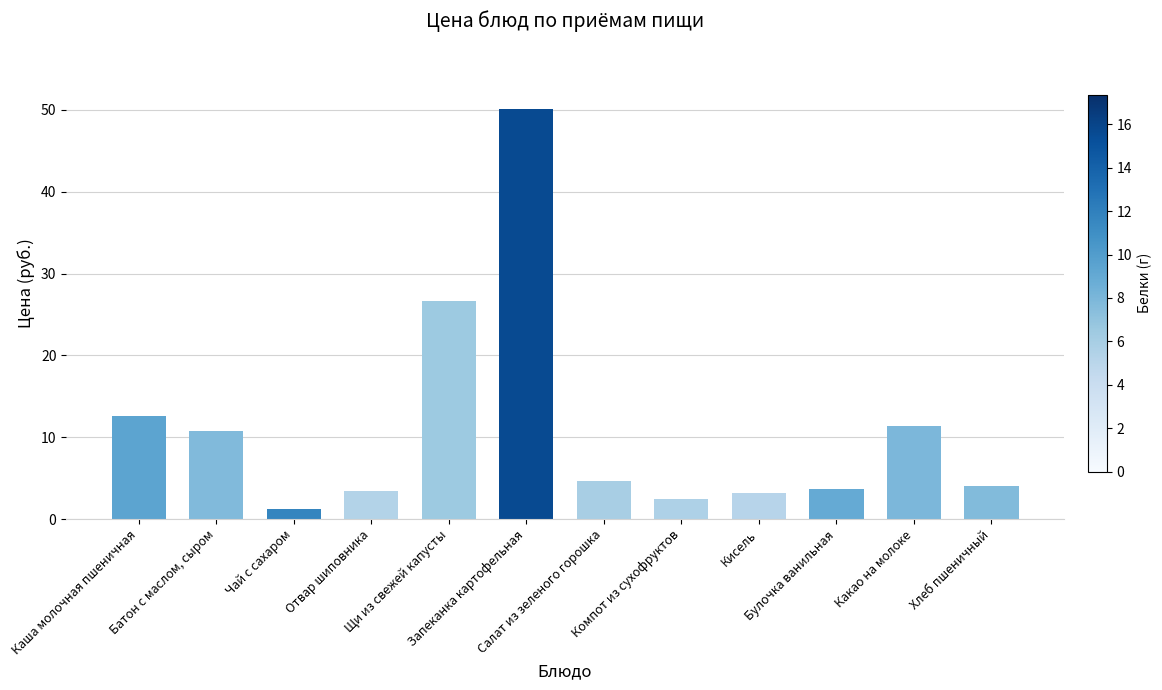

What is the change in value from Салат из зеленого горошка to Компот из сухофруктов?

-2.2